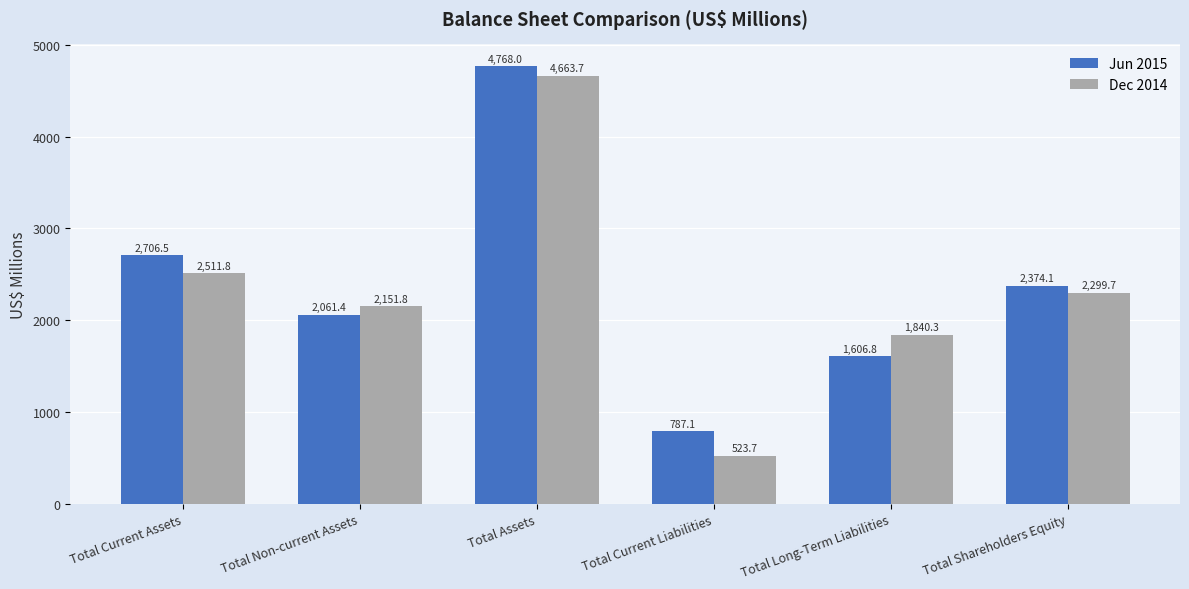

The Jun 2015 series shows 1606.8 at Total Long-Term Liabilities. True or false?

True